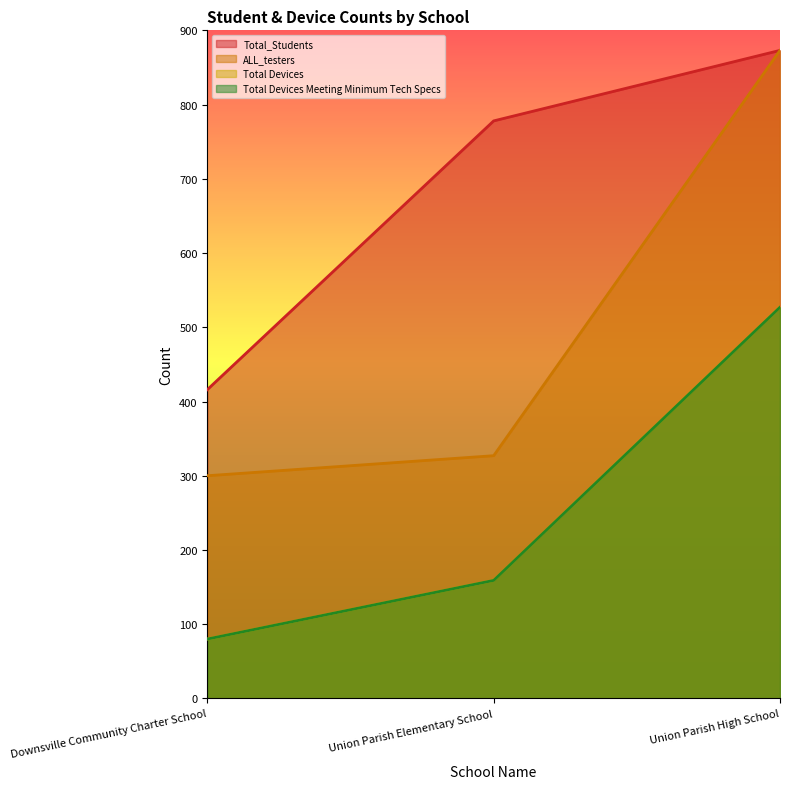

Is the value of Total Devices at Union Parish High School greater than the value of ALL_testers at Downsville Community Charter School?

Yes